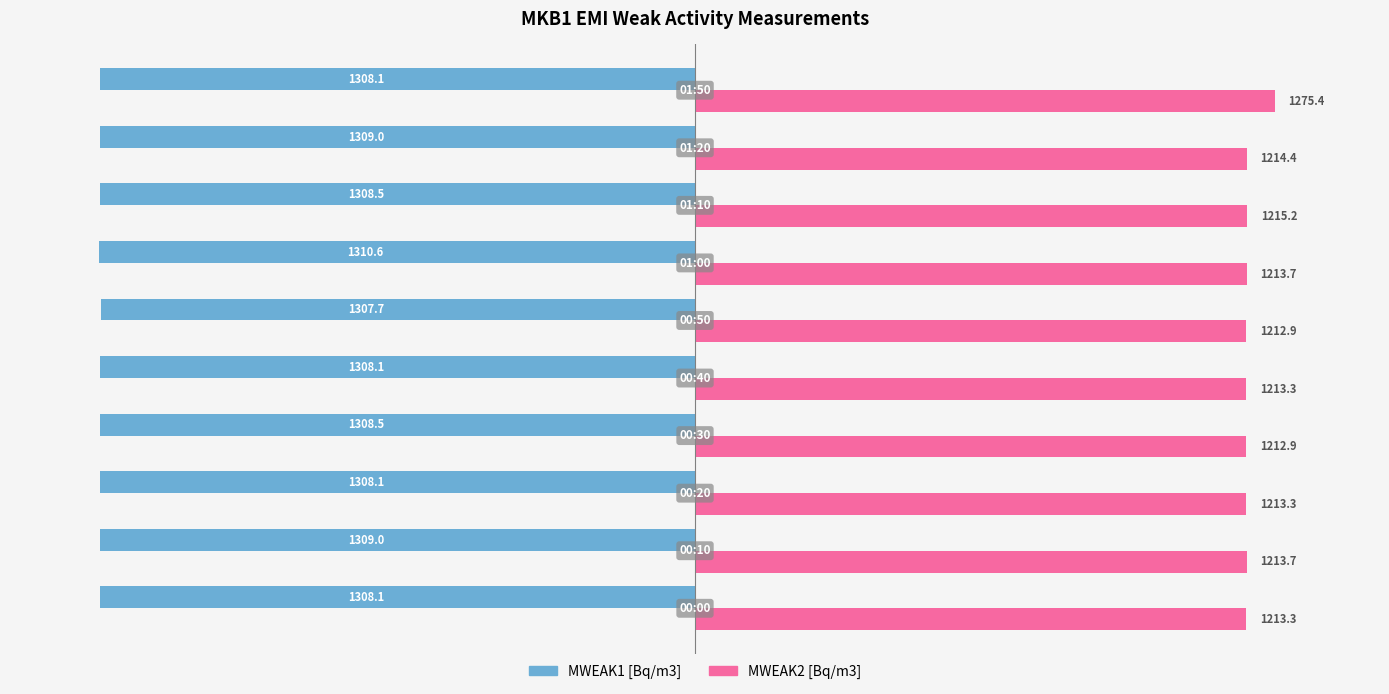

Rank the series by their average value, from highest to lowest.

MWEAK2 [Bq/m3], MWEAK1 [Bq/m3]